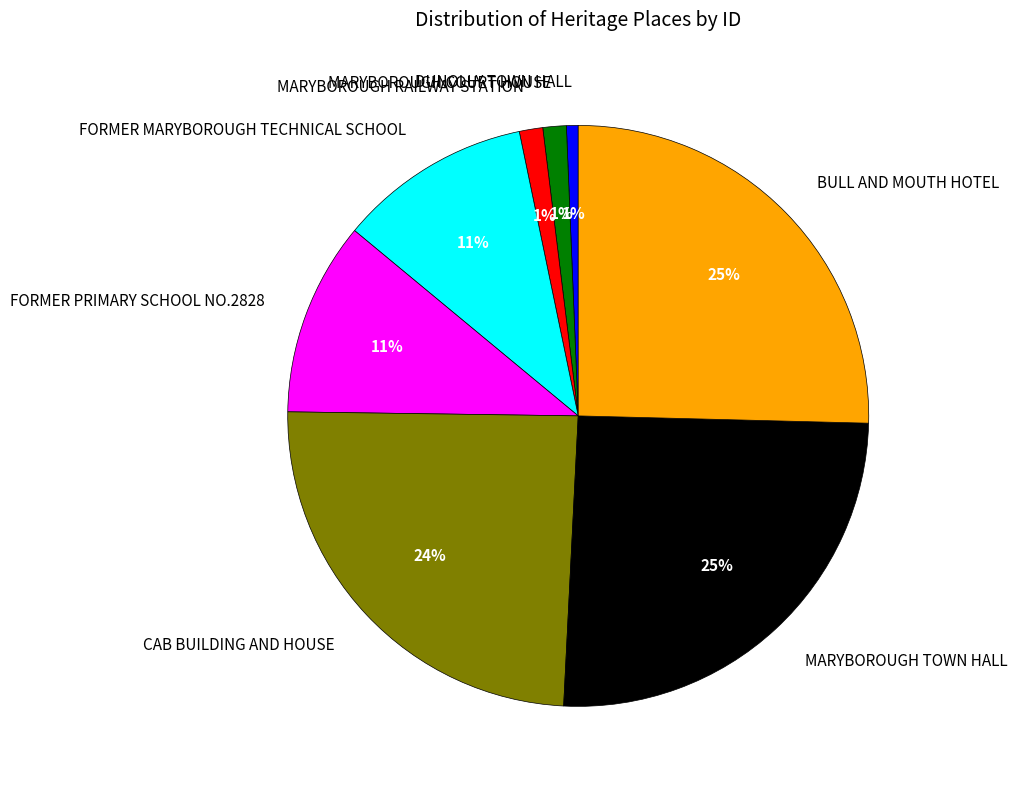

Does MARYBOROUGH RAILWAY STATION account for over 50% of the chart?

No